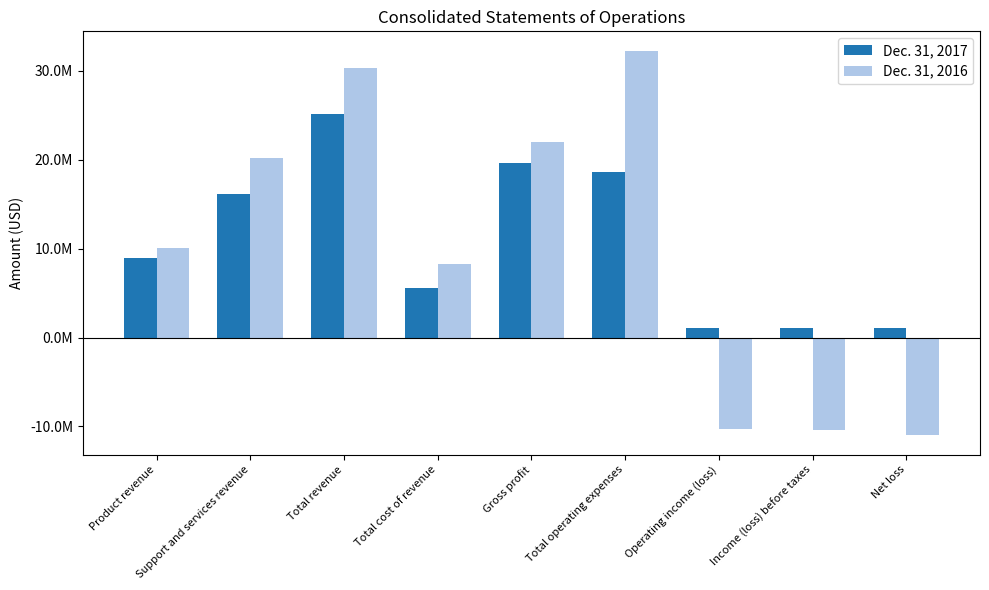

What are all the series names shown in the legend?

Dec. 31, 2017, Dec. 31, 2016